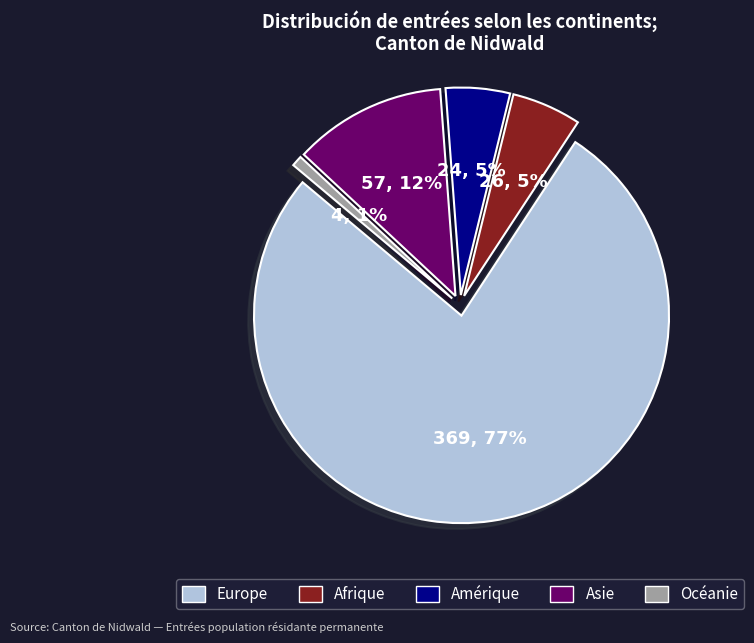

Between Europe and Afrique, which is larger?

Europe